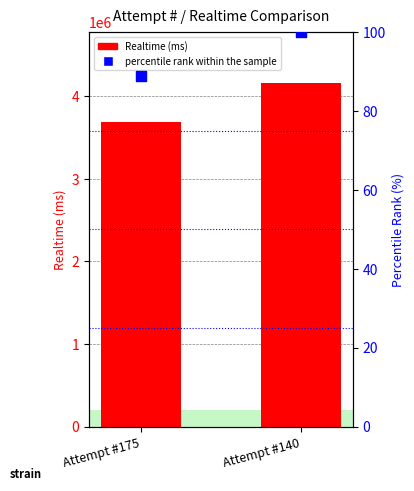

At which category is the sum across all series the highest?

Attempt #140